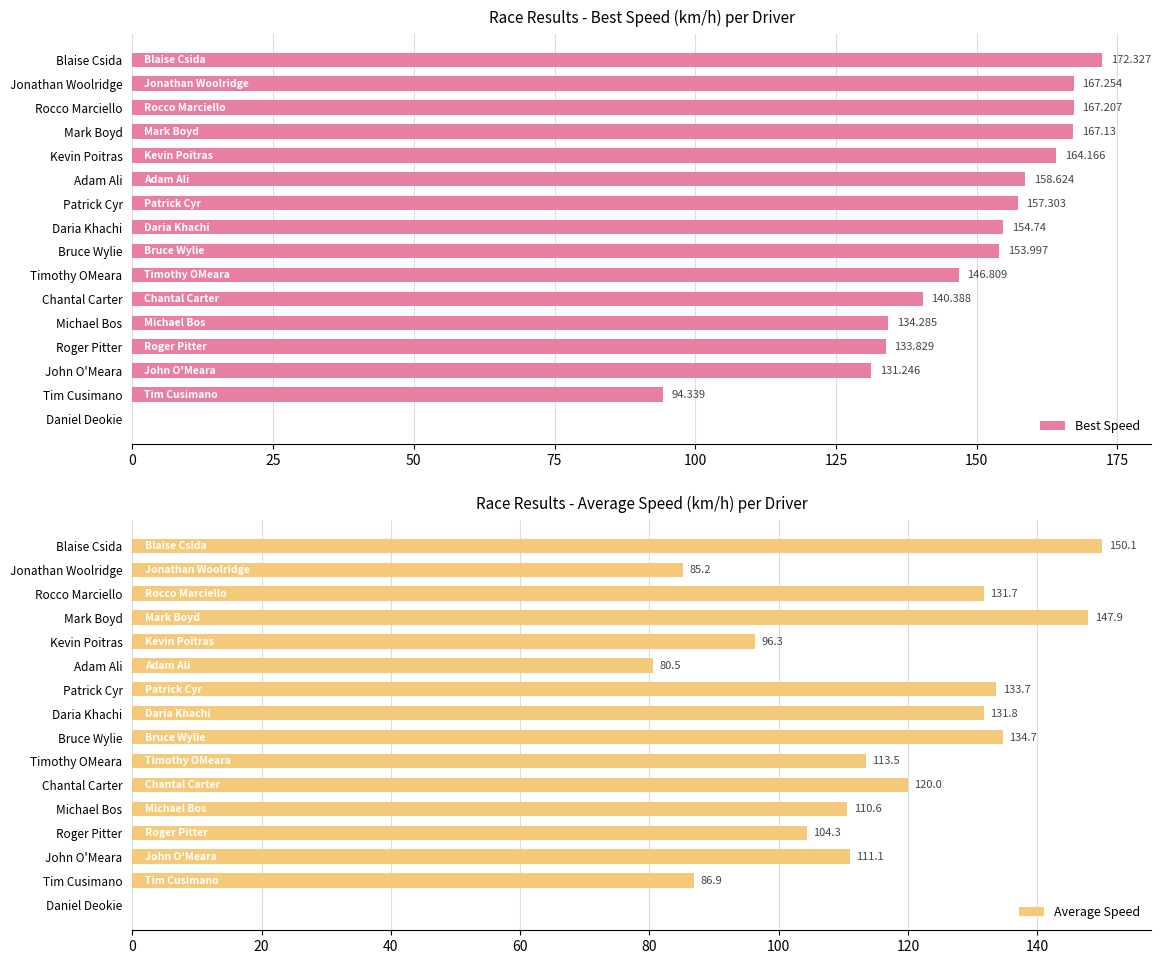

How many values in the Best Speed series are below 154?

8